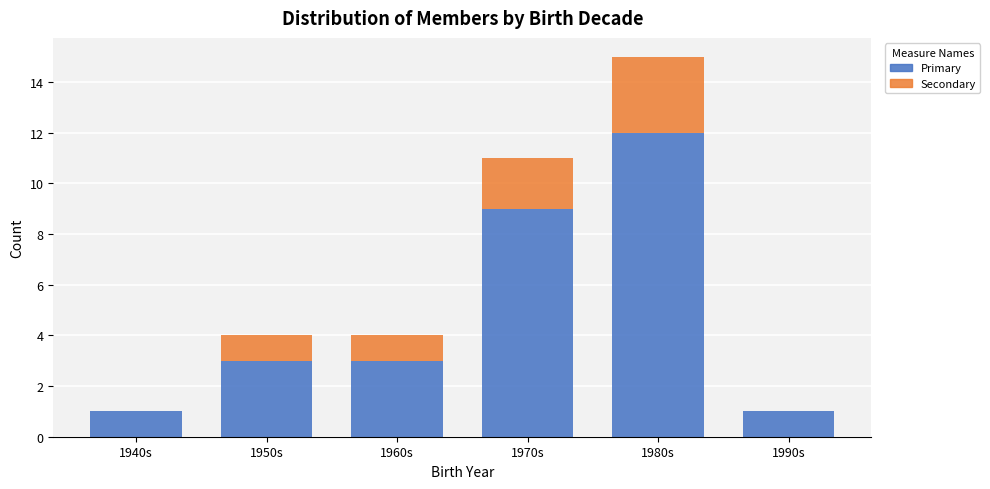

Reading left to right, what are the values for Primary?

1940s=1	1950s=3	1960s=3	1970s=9	1980s=12	1990s=1